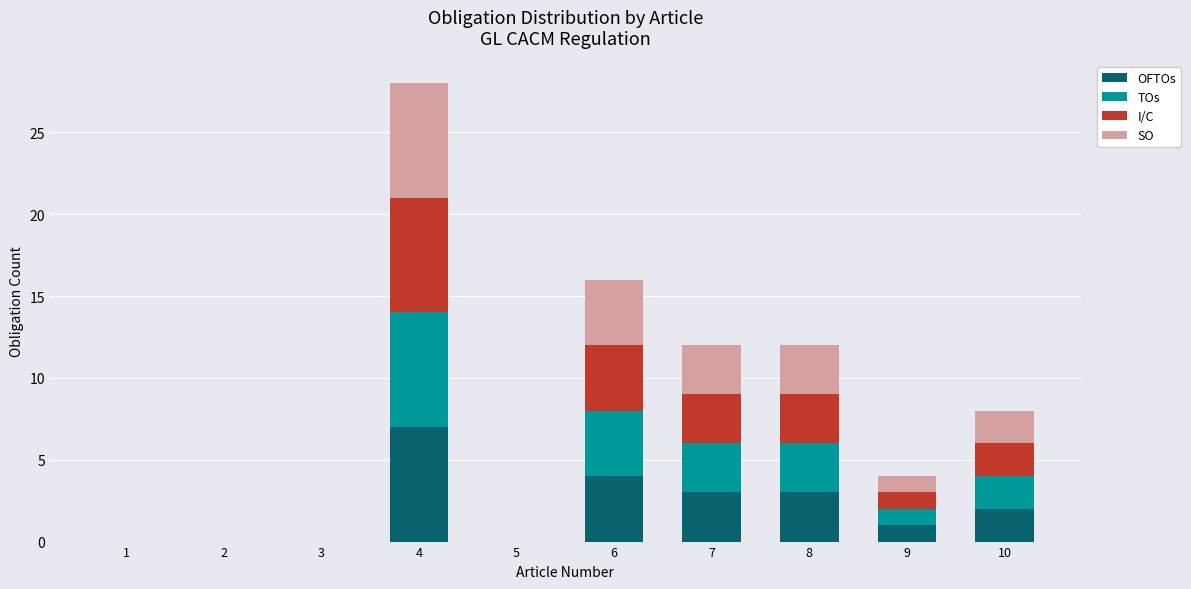

How many data points does each series have?

10